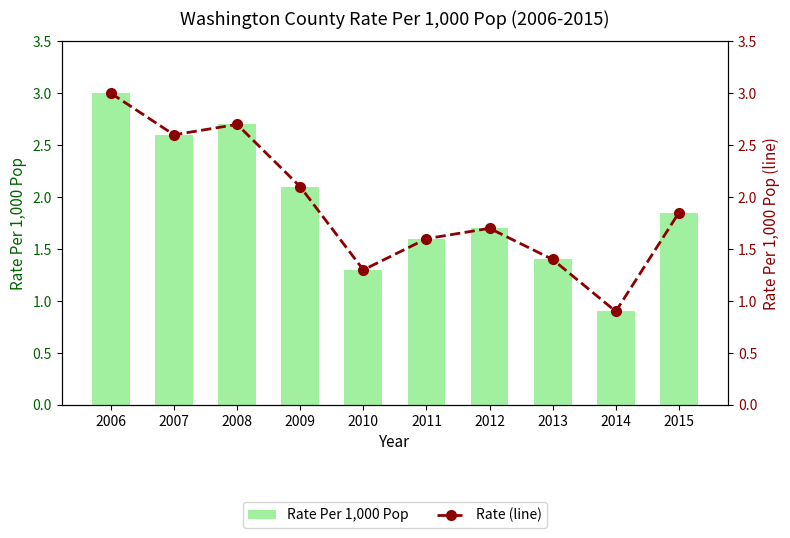

What is the approximate value of Rate Per 1,000 Pop at 2014?

0.9